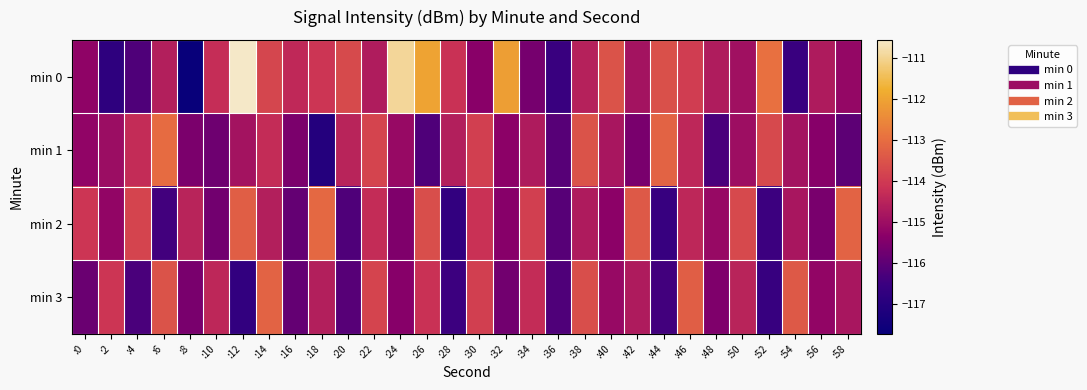

Between :36 and :10, which is larger?

:10